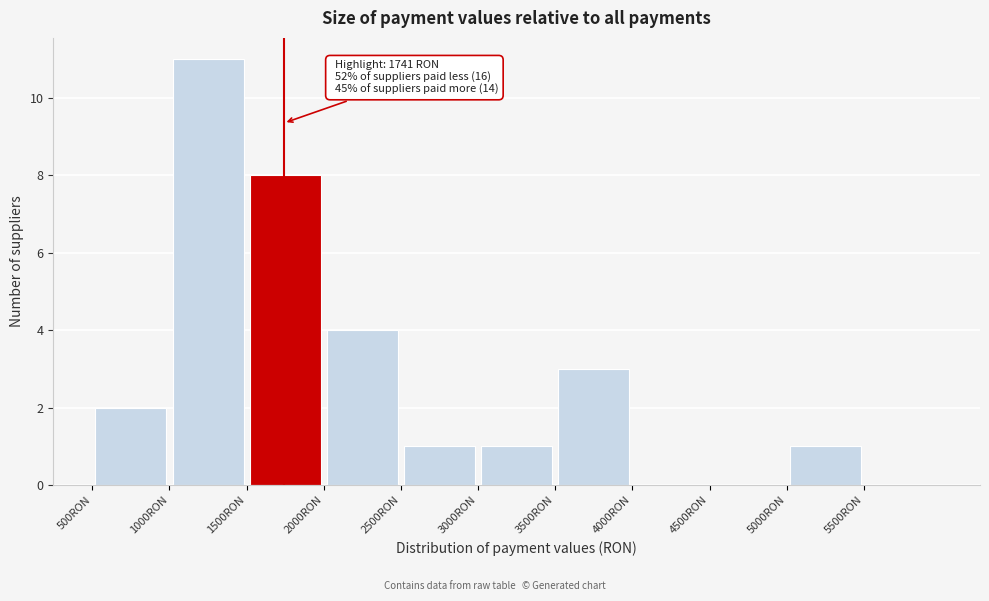

Which range on the x-axis has the tallest bar?

1000 to 1500